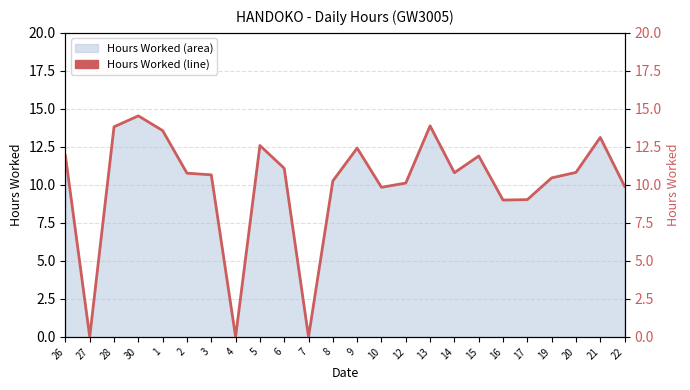

Does the chart have visible grid lines?

Yes